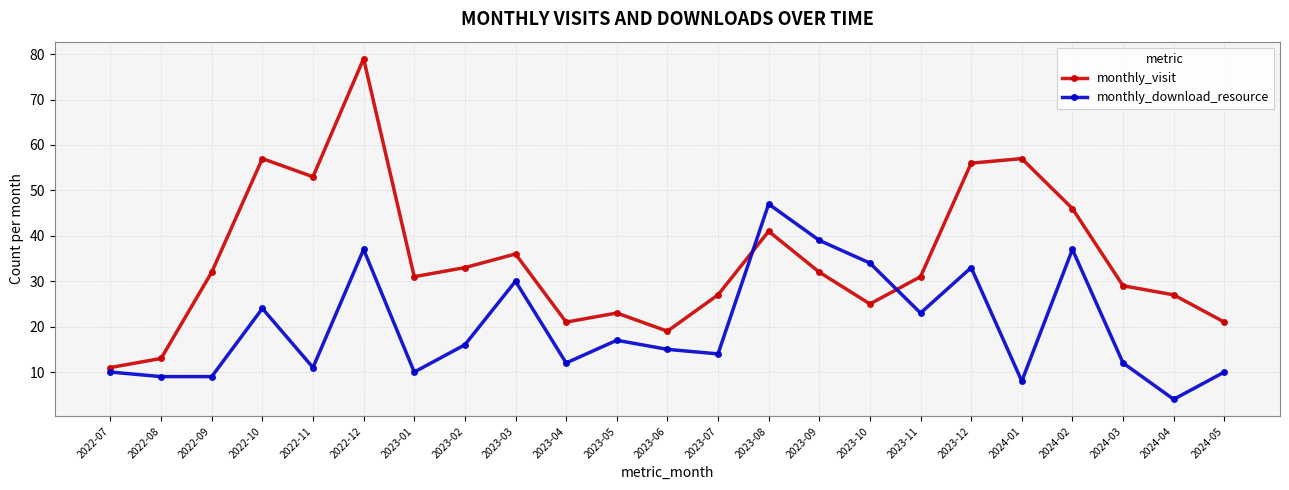

At which category is the sum across all series the highest?

2022-12